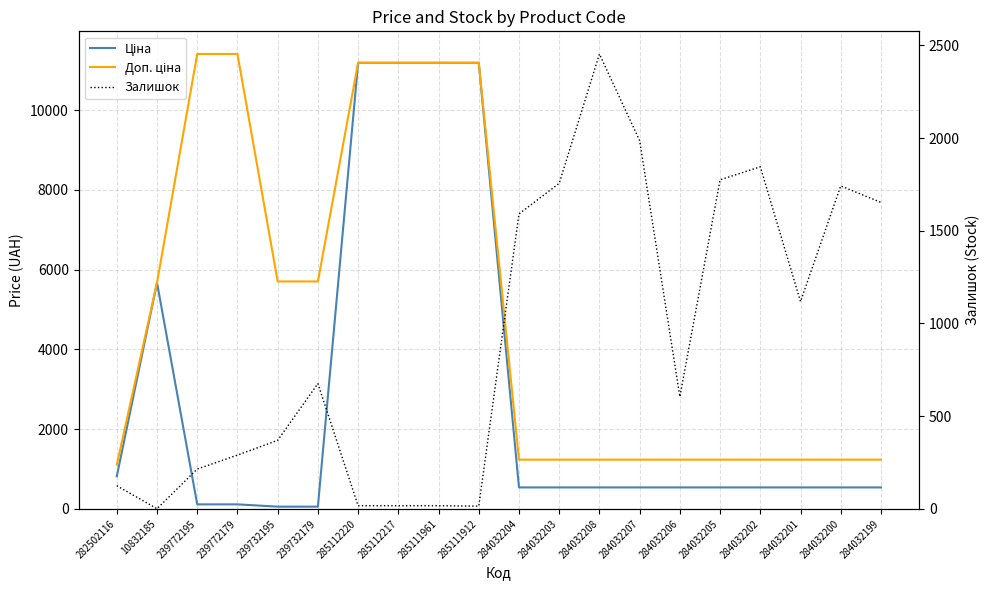

The value of Доп. ціна at 239772179 is 5428.0. True or false?

False